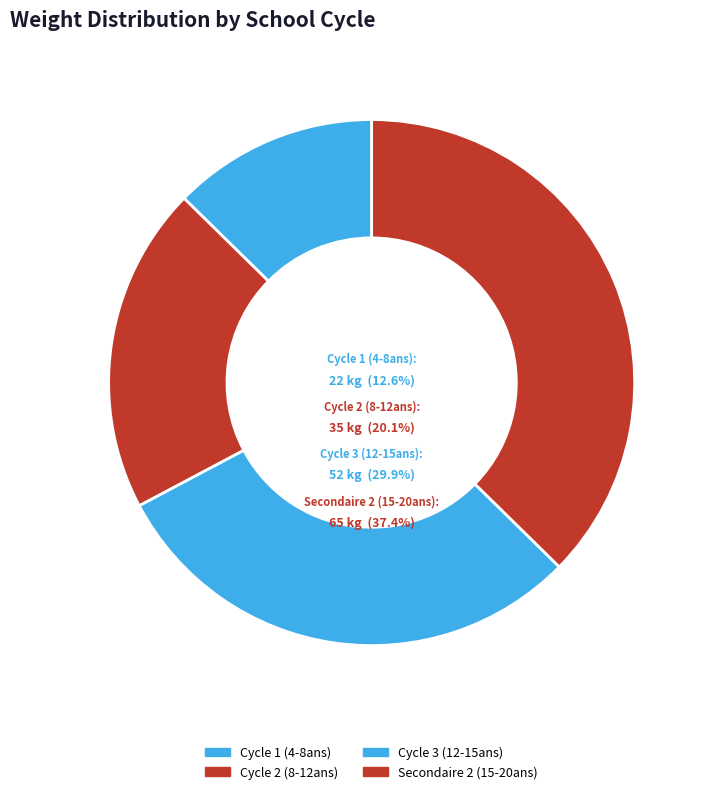

Is it true that Secondaire 2 (15-20ans) is 37% of the pie?

True